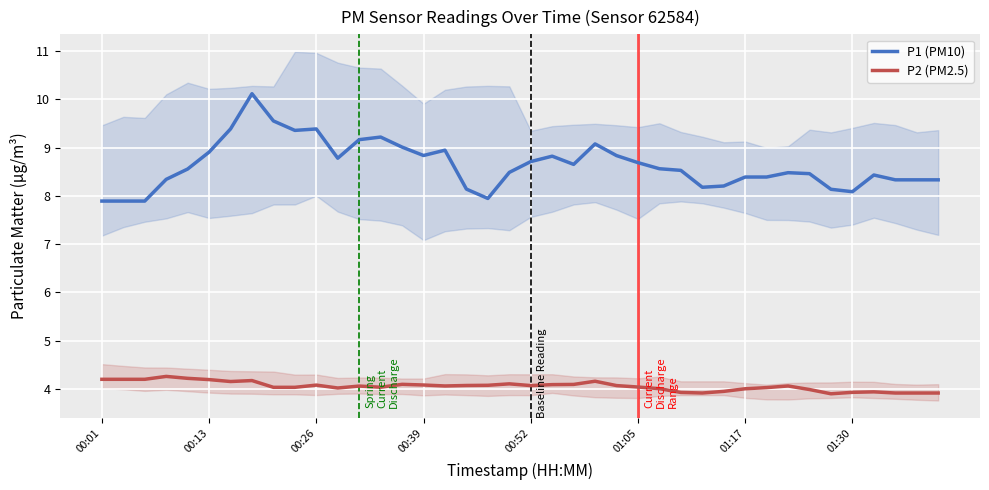

What are all the series names shown in the legend?

P1 (PM10), P2 (PM2.5)